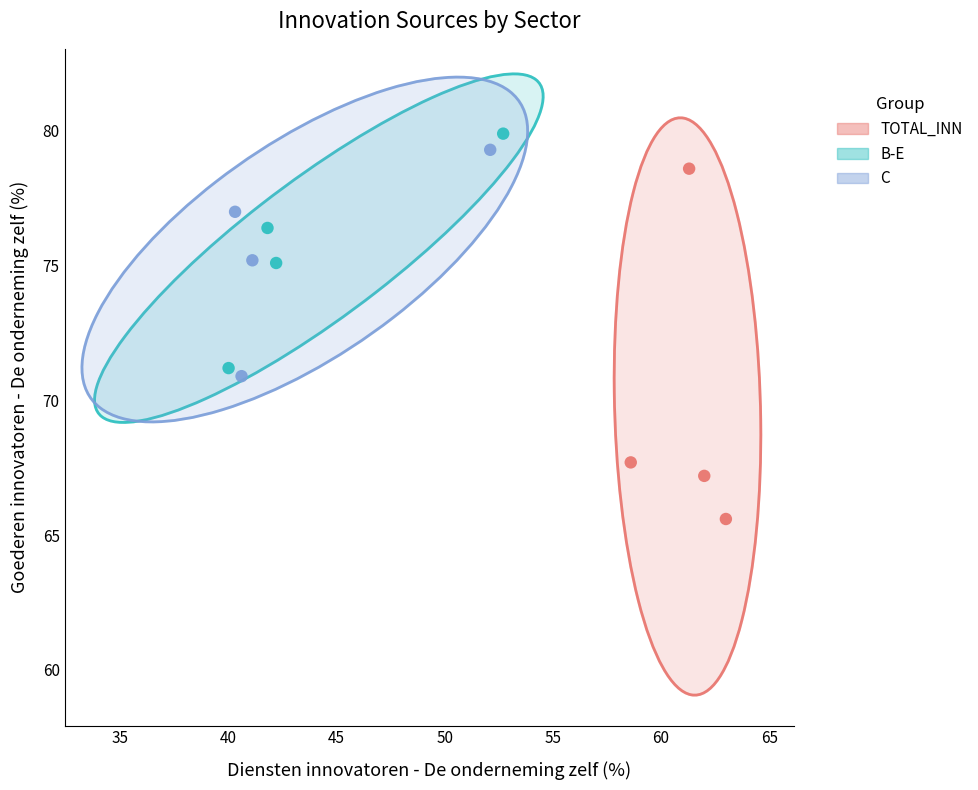

Which series has the largest Y range (max minus min)?

TOTAL_INN